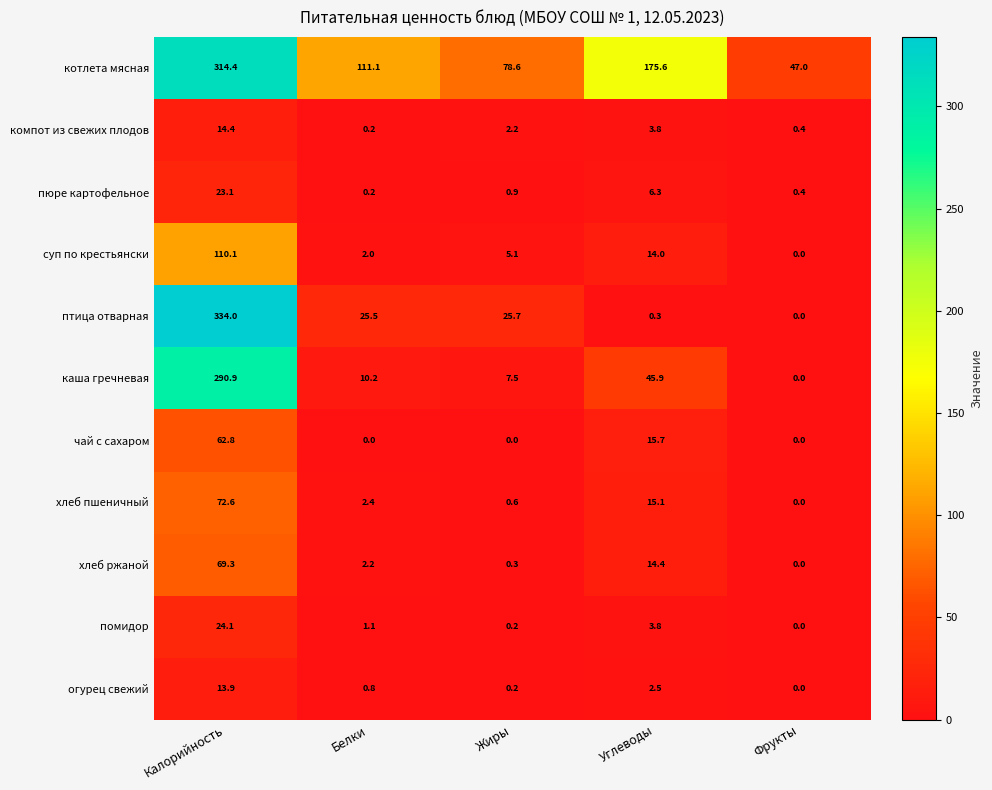

What is the difference between the highest and lowest values at Фрукты?

47.0